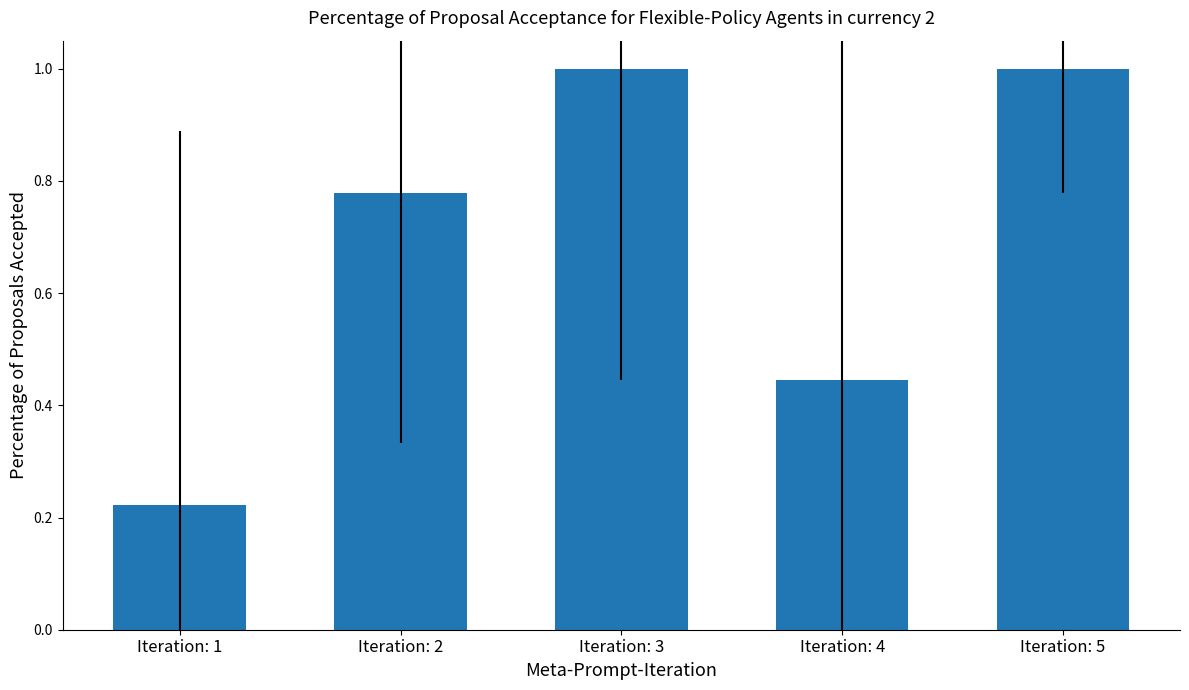

What is the maximum value shown in the chart?

1.0